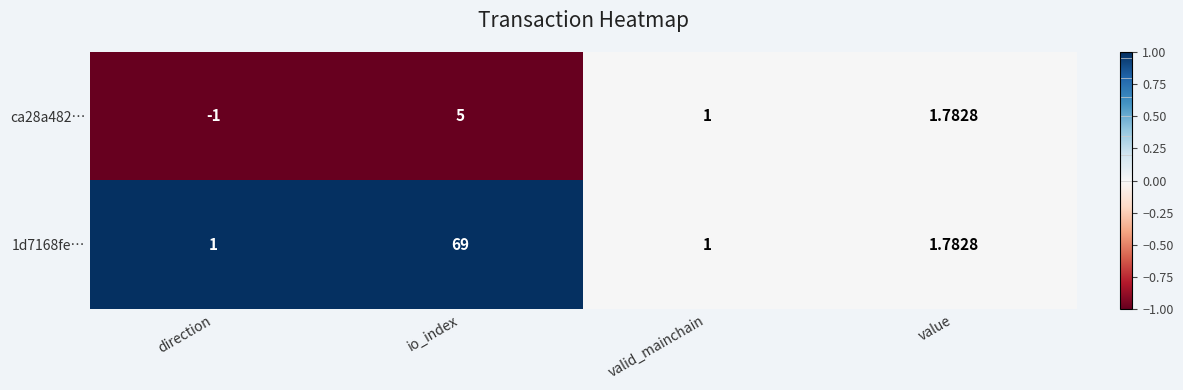

At which label is 1d7168fe… closest to 35?

value